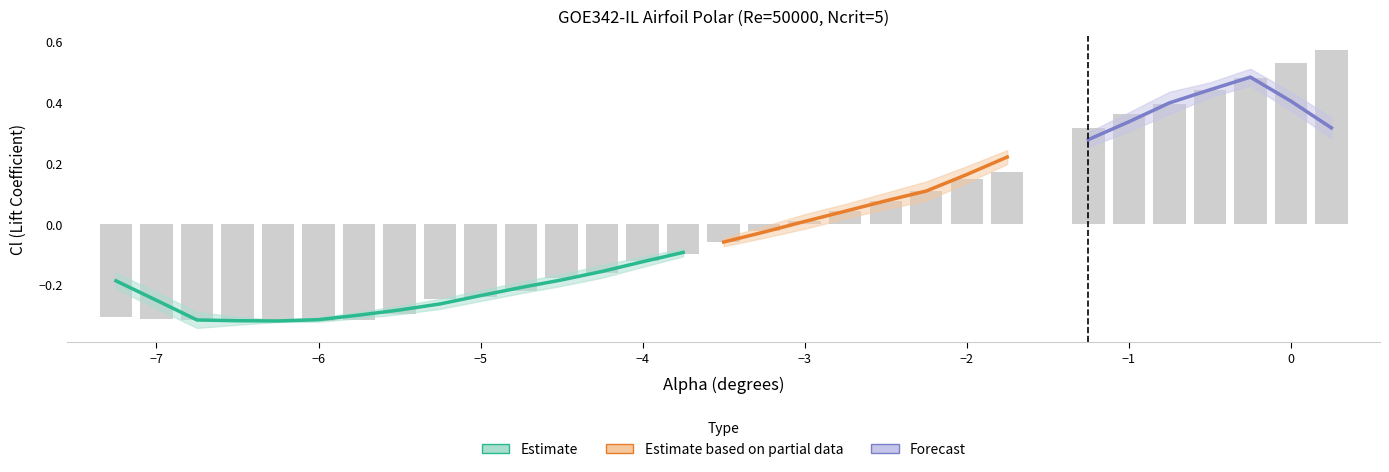

What is the value of the Cl bar at the 9th from the left?

-0.2